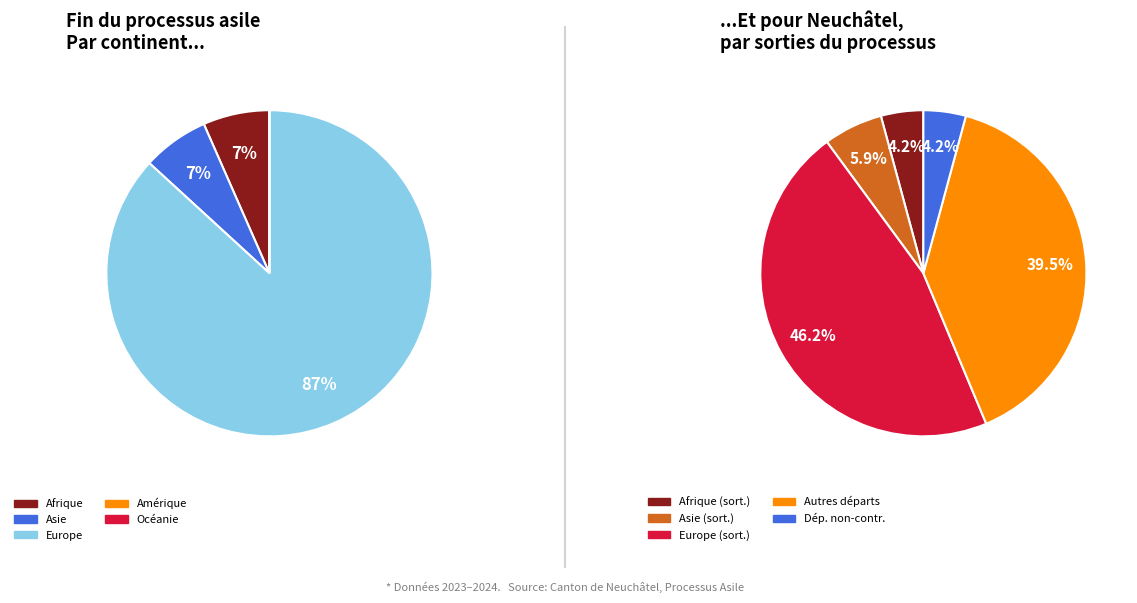

To the nearest percent, what is the difference between the Océanie and Europe slice percentages?

87%